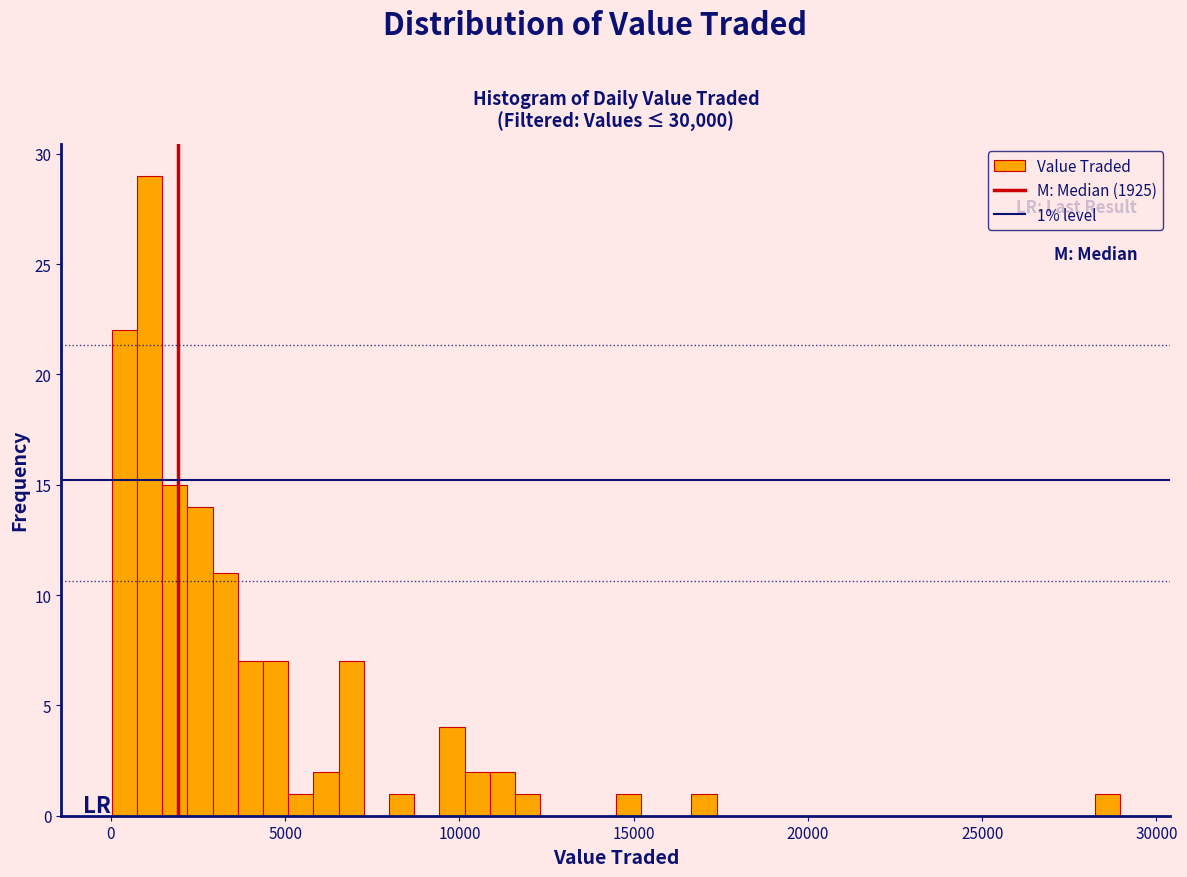

Read against the x-axis, roughly where is the centre of the tallest bar?

1000